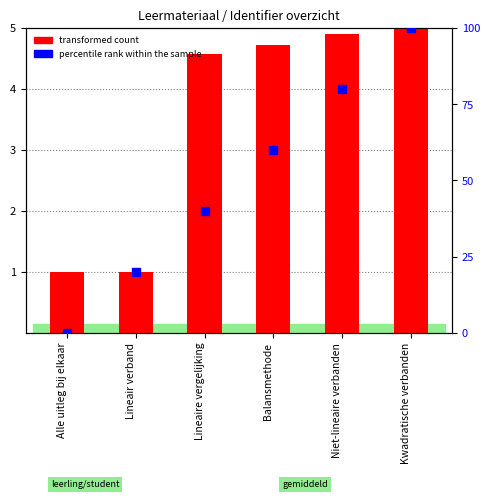

Which series contains the lowest Y value?

percentile rank within the sample